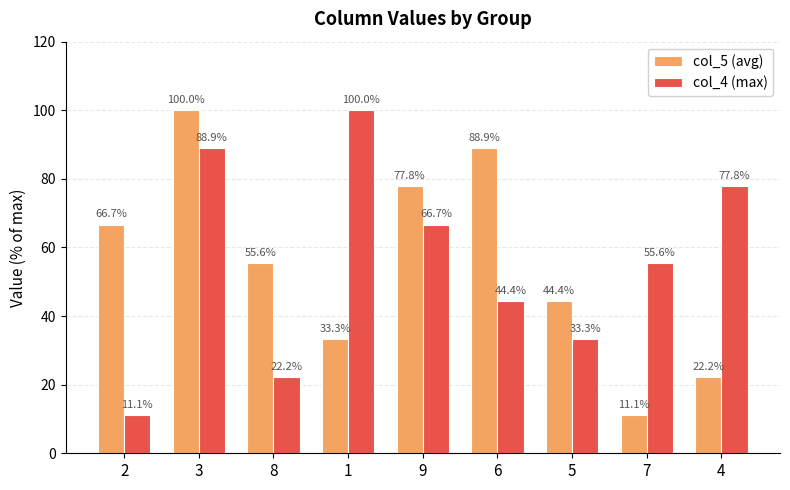

Are the bars grouped side by side (vs. stacked)?

Yes